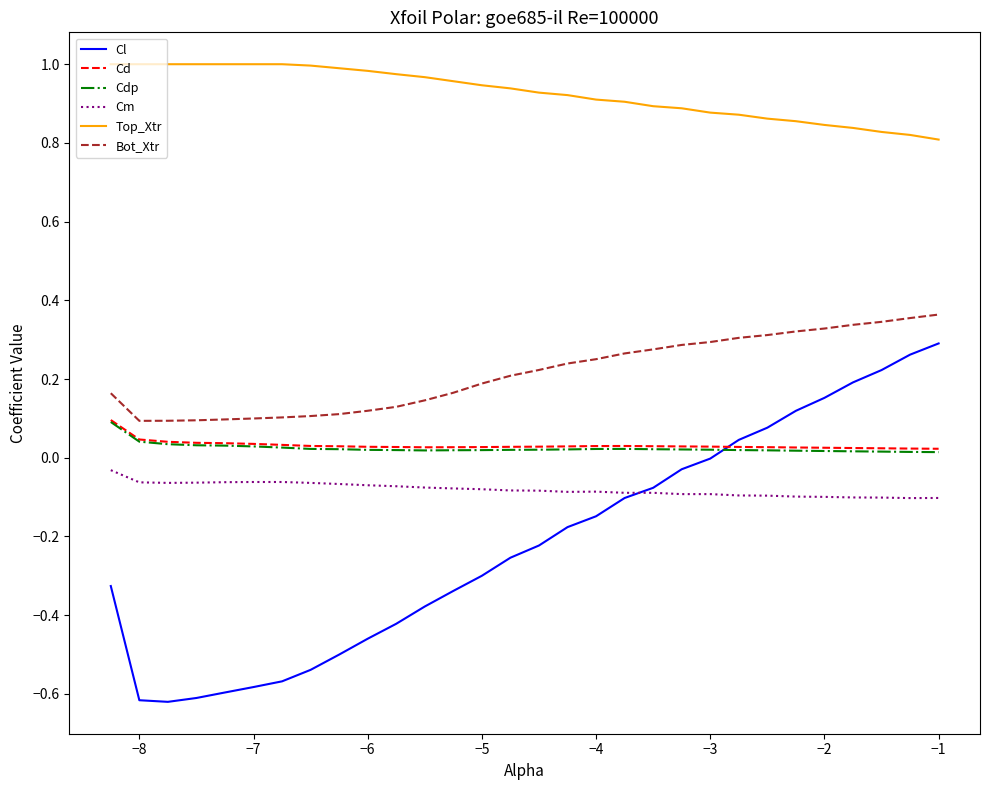

Which series has the widest spread of values?

Cl